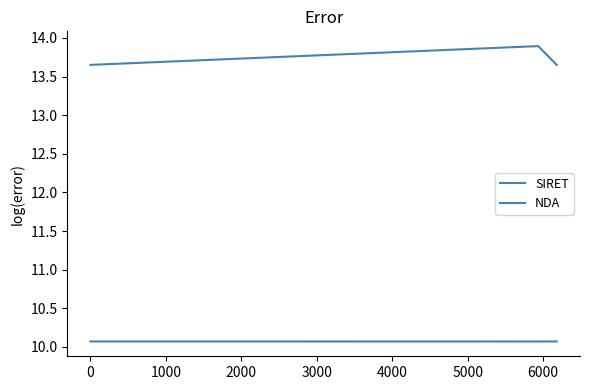

What is the value of the NDA point at the 2nd from the left?

10.1